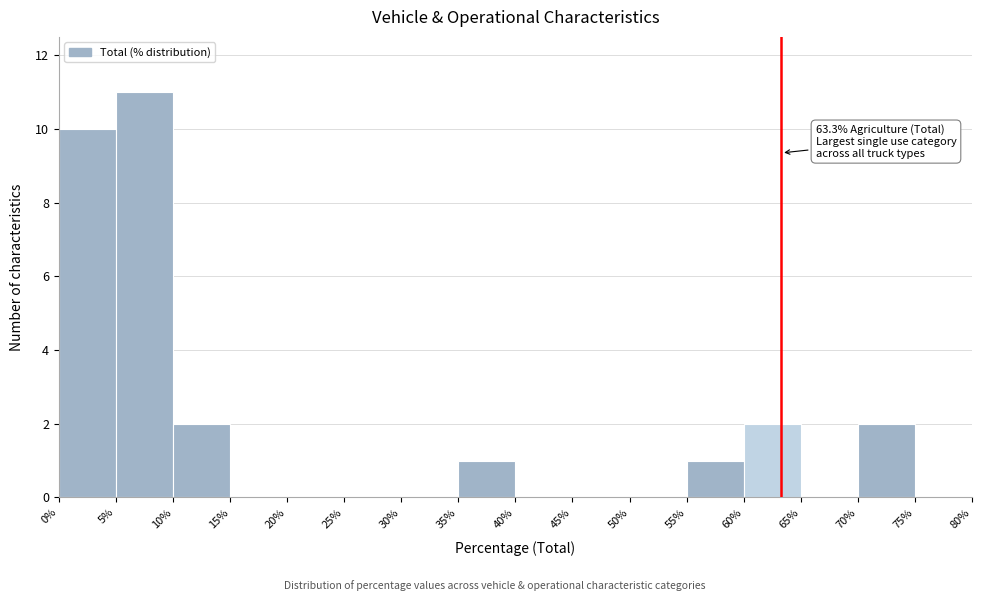

Over which range of the x-axis is the bar tallest?

5% to 10%